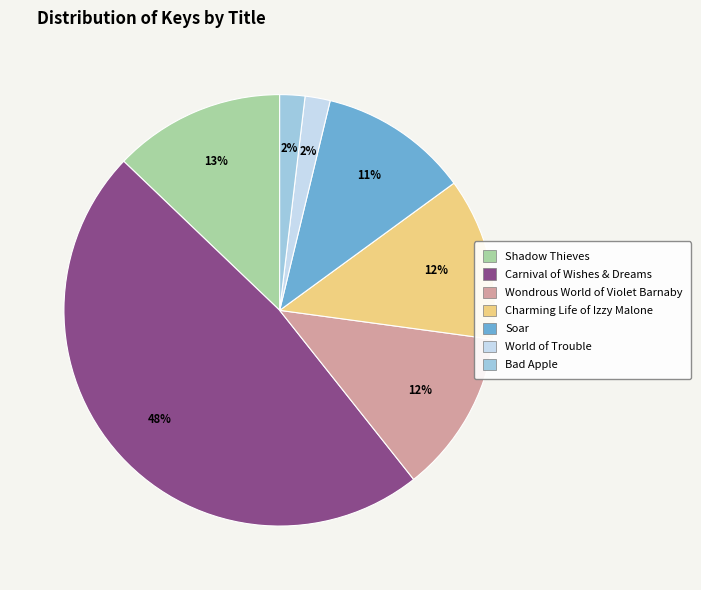

True or false: Bad Apple accounts for 13% of the total.

False